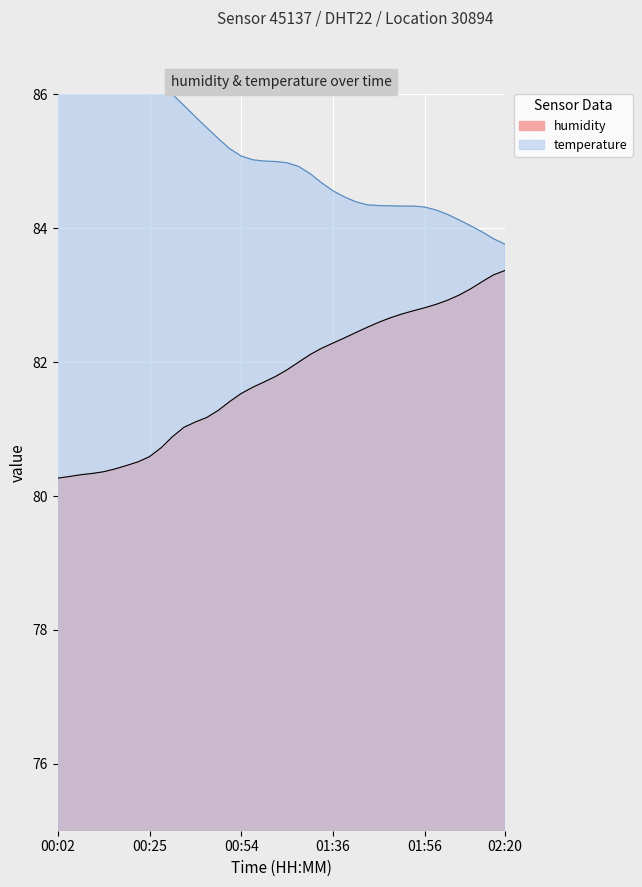

Which series changed the most between 2022-08-04T00:12:41 and 2022-08-04T01:38:41?

humidity